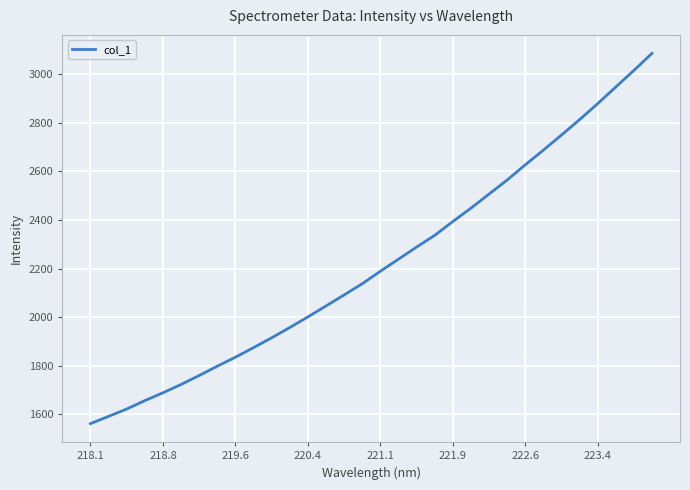

What is the maximum value shown in the chart?

3086.2